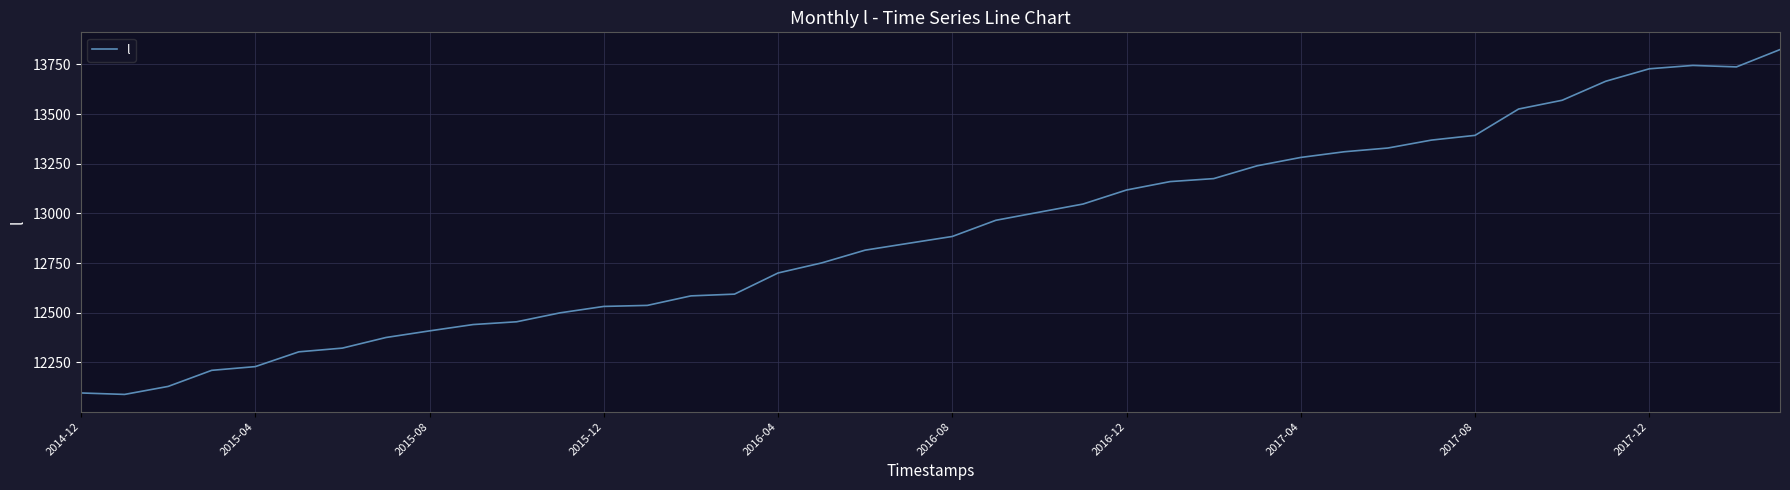

What is the minimum value shown in the chart?

12088.3